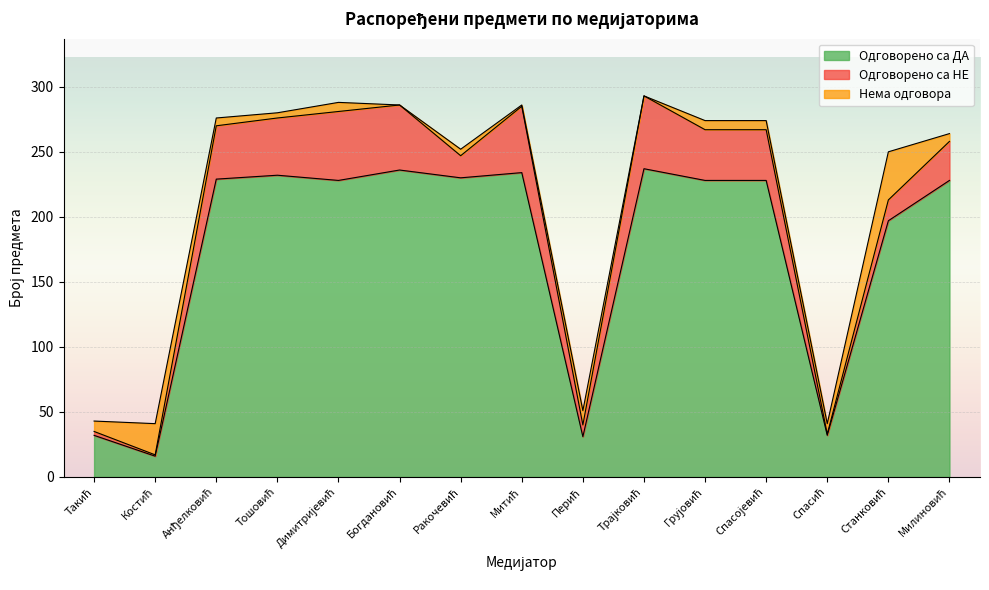

What is the difference between the Одговорено са ДА values at Такић and Перић?

1